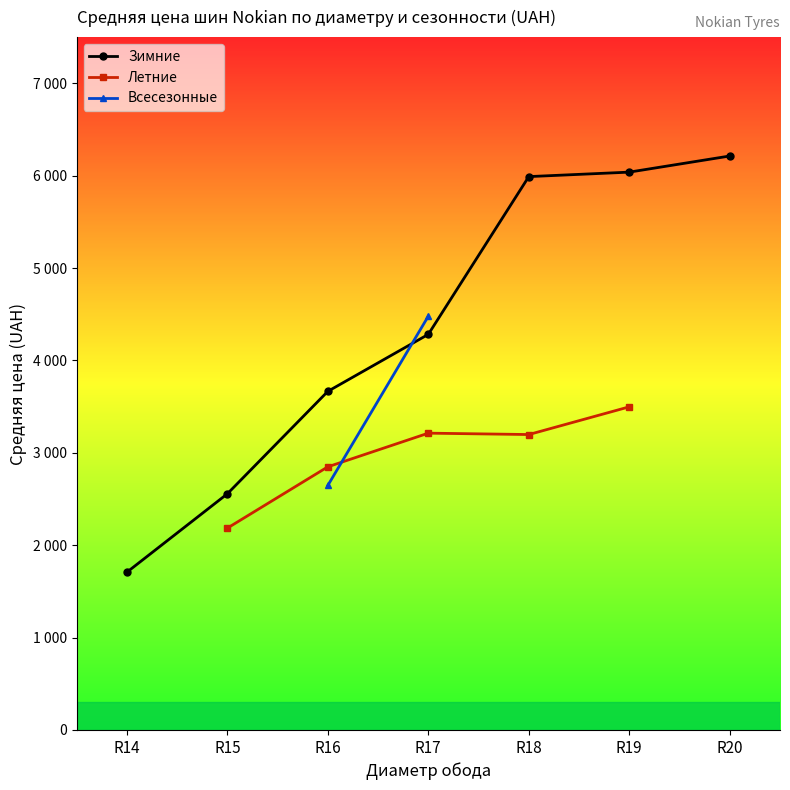

At how many categories does at least one series exceed 6005?

2